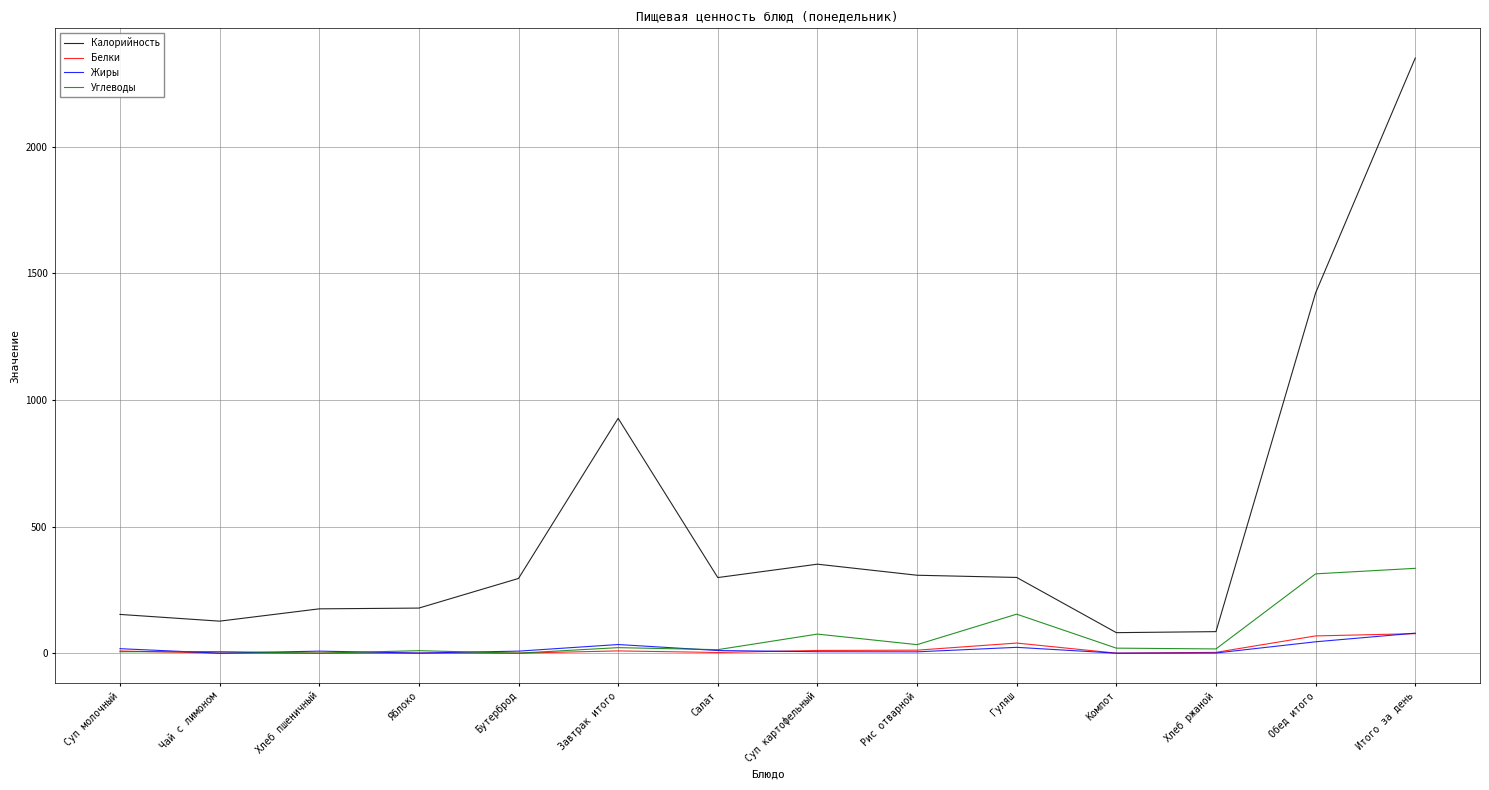

Between Хлеб пшеничный and Рис отварной, which series saw the biggest shift?

Калорийность